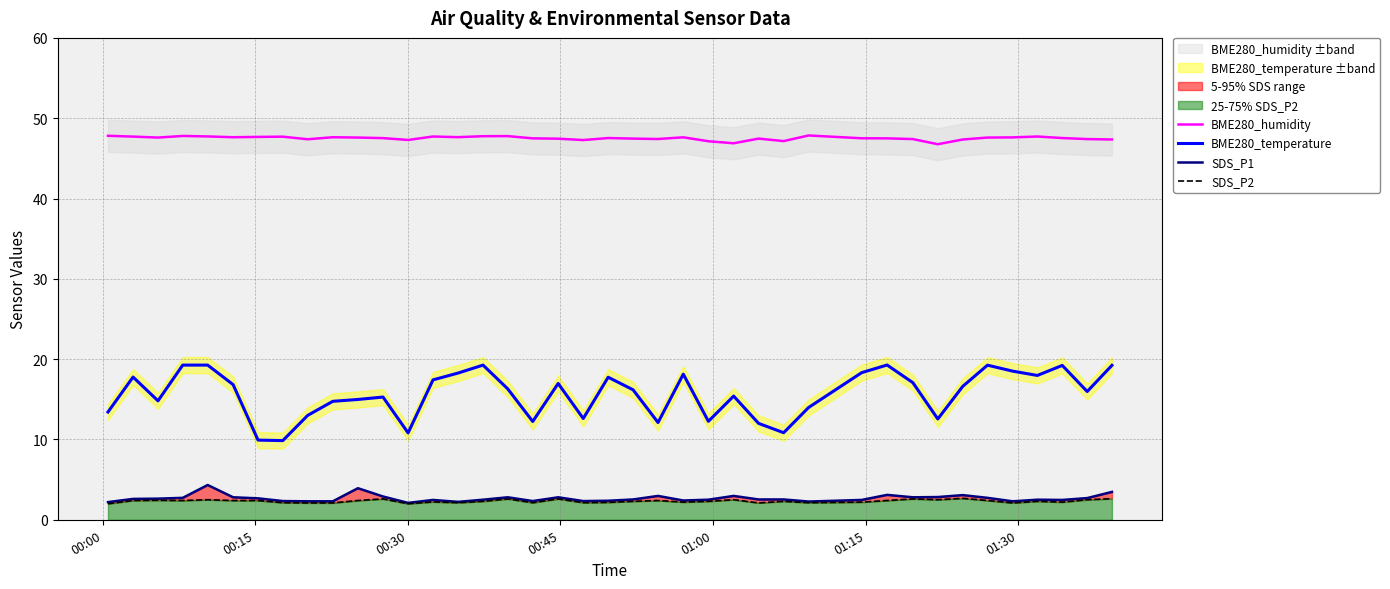

What is the average value of the SDS_P2 series?

2.3